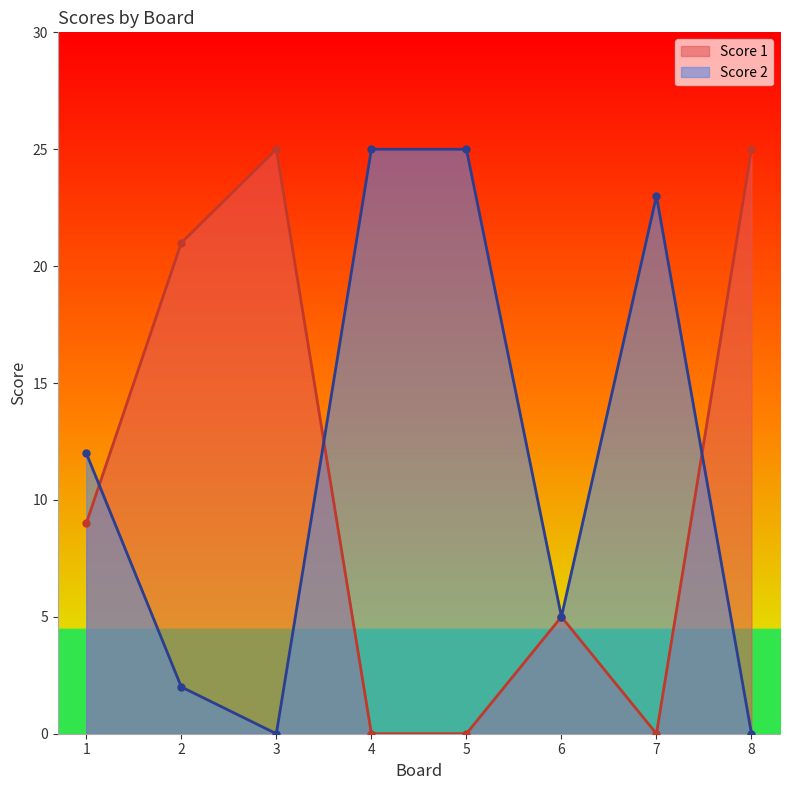

Reading right to left, transcribe all the data shown in this chart.

Score 1: 25	0	5	0	0	25	21	9
Score 2: 0	23	5	25	25	0	2	12